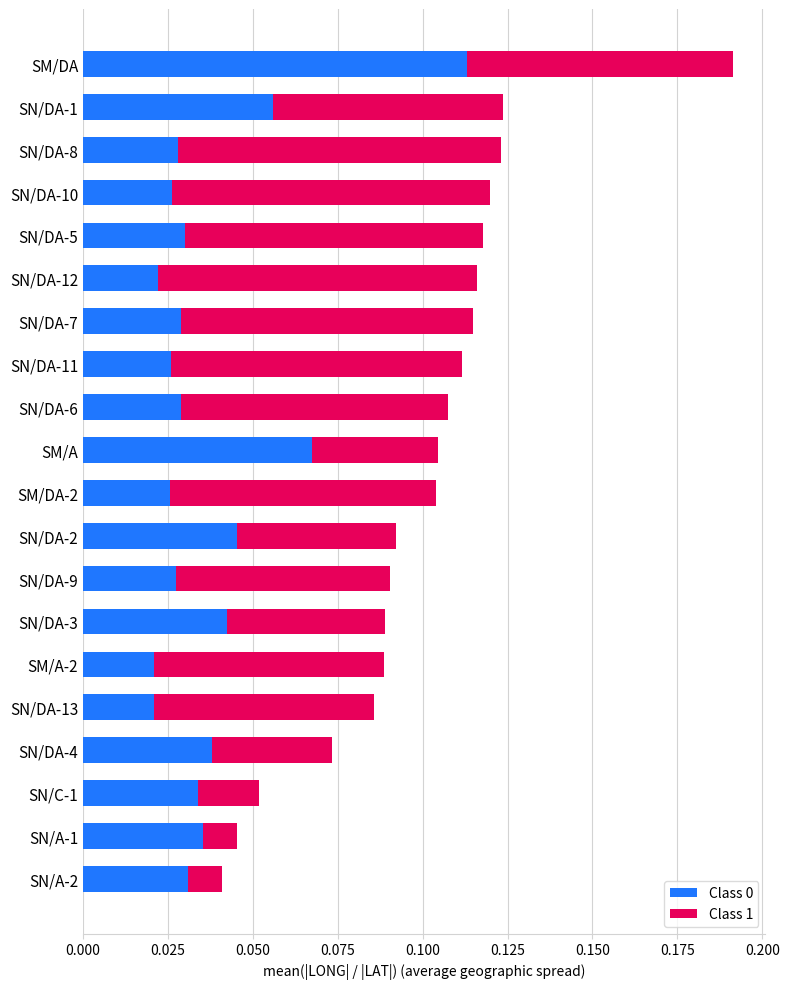

How many Class 0 values are between 0 and 1?

20